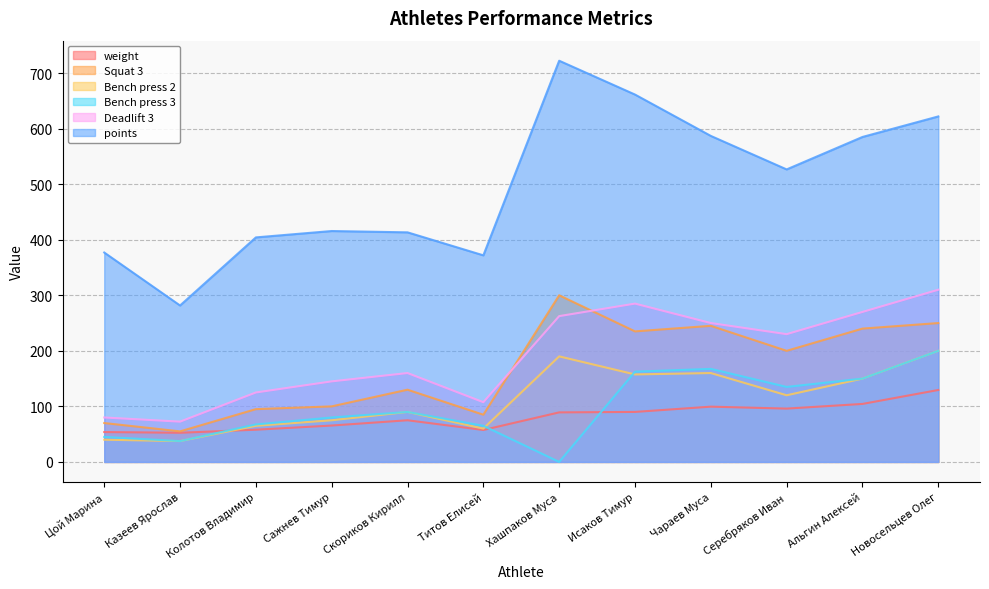

What is the label of the 10th point from the left?

Серебряков Иван